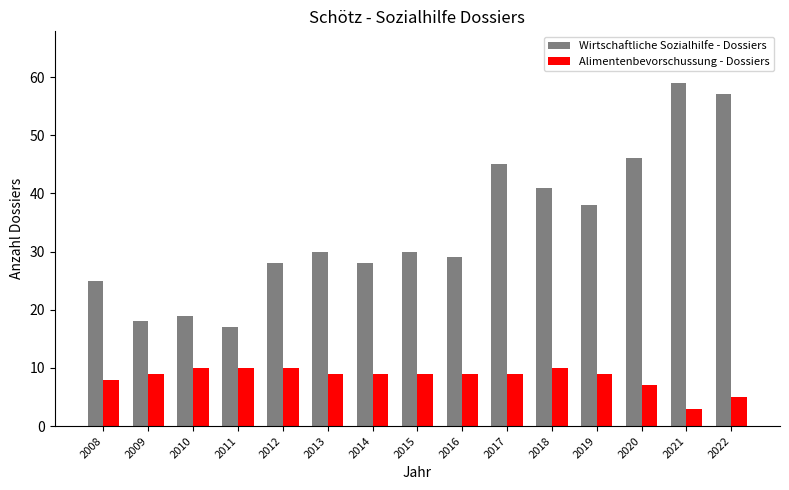

Which series changed the most between 2010 and 2020?

Wirtschaftliche Sozialhilfe - Dossiers